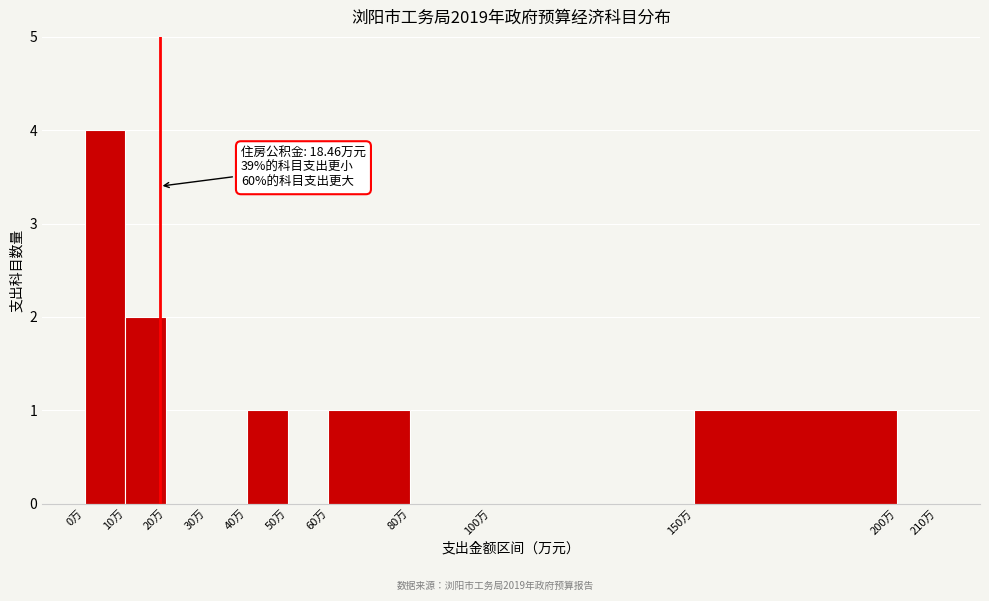

Over which range of the x-axis is the bar tallest?

0 to 10